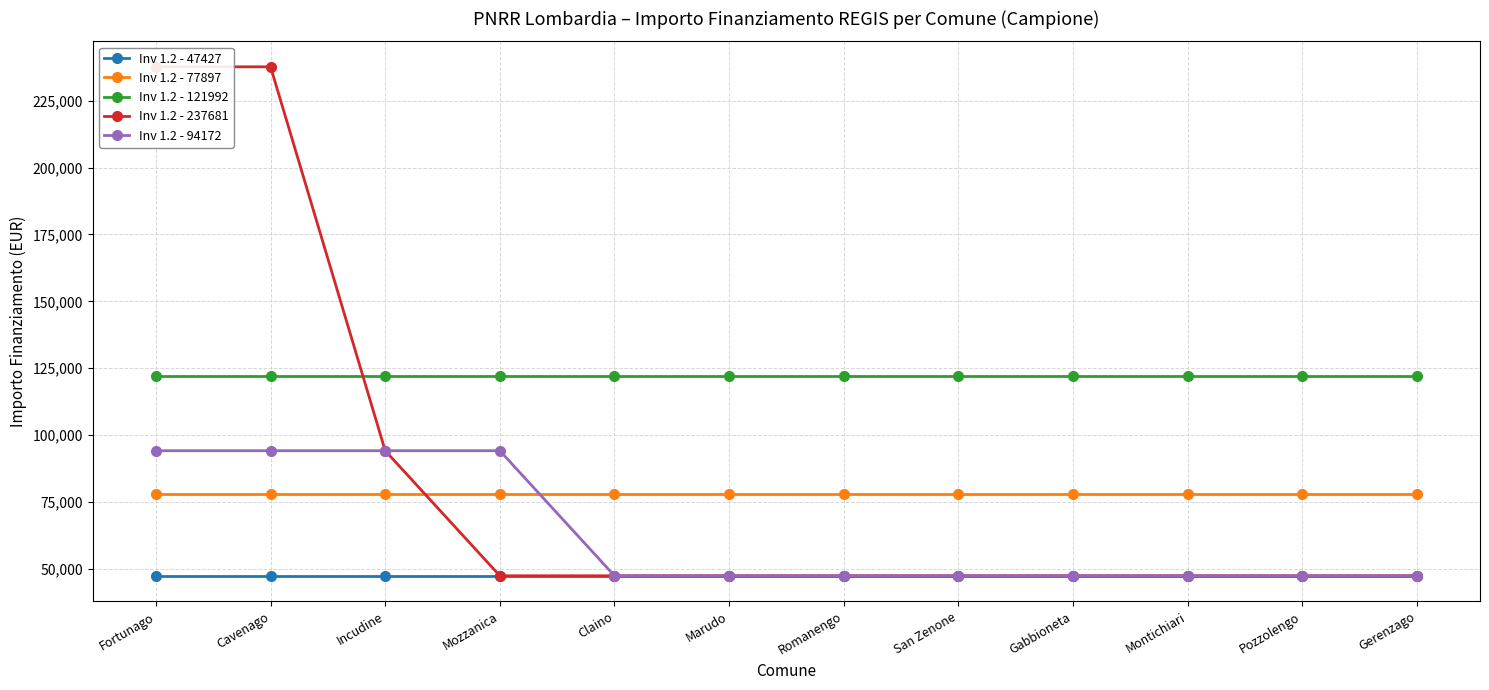

What is the label of the 11th point from the left?

Pozzolengo